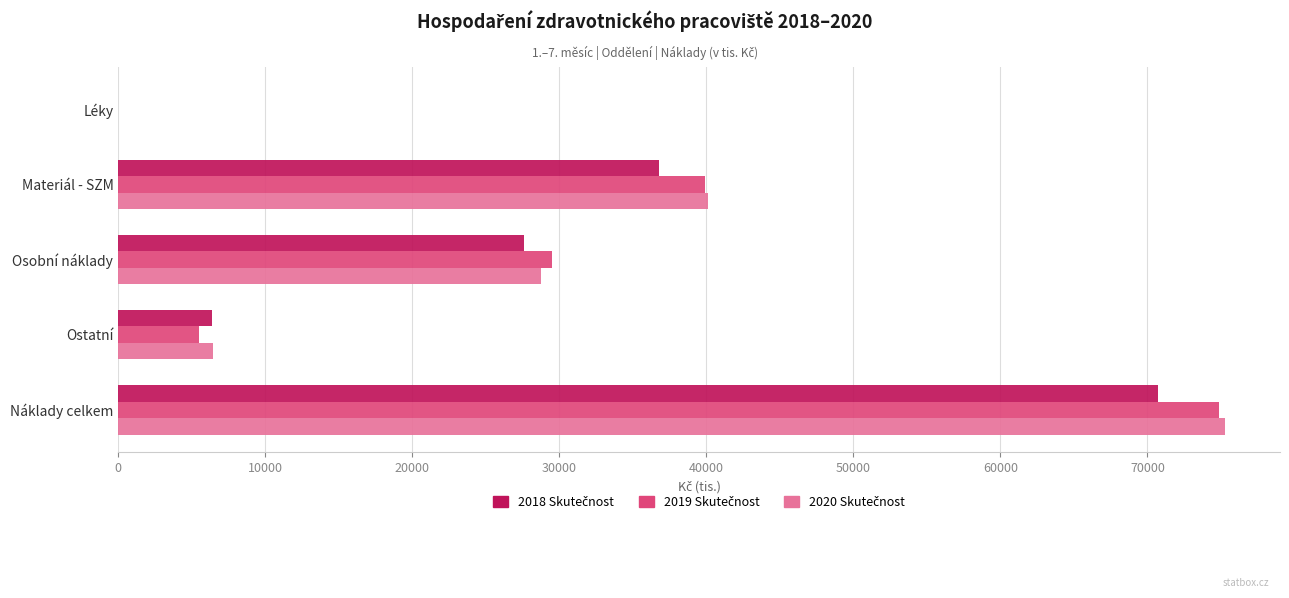

What is the greatest value displayed?

75254.6